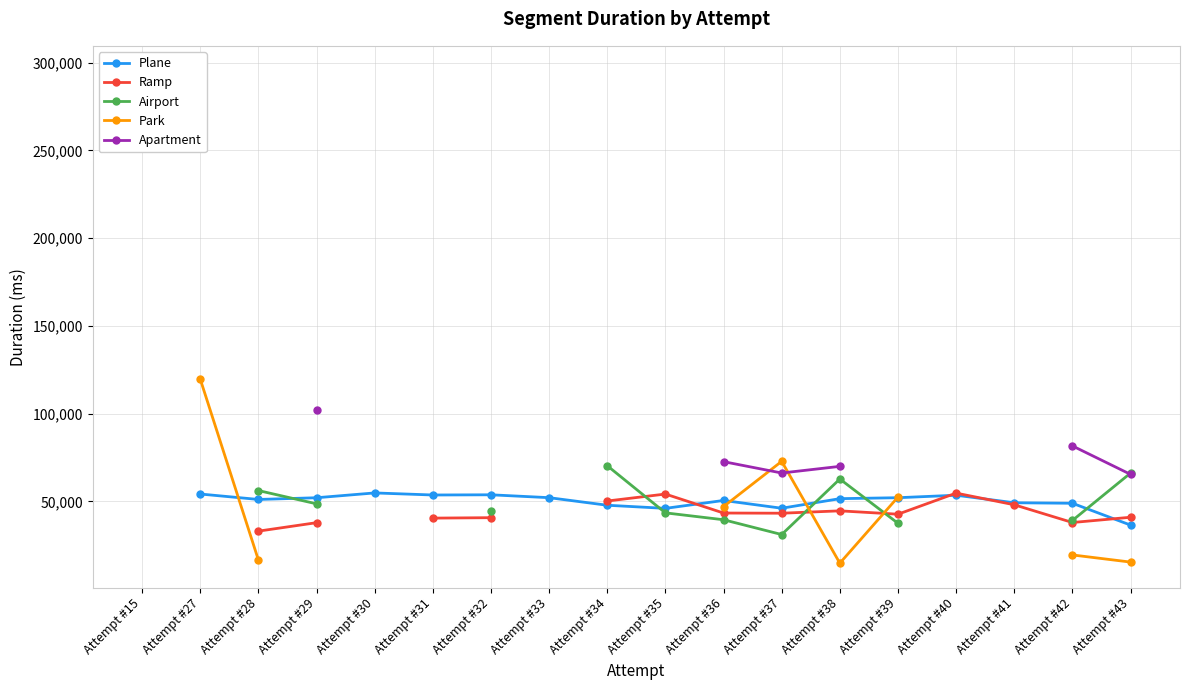

The value of Airport at Attempt #38 is 87742.1. True or false?

False